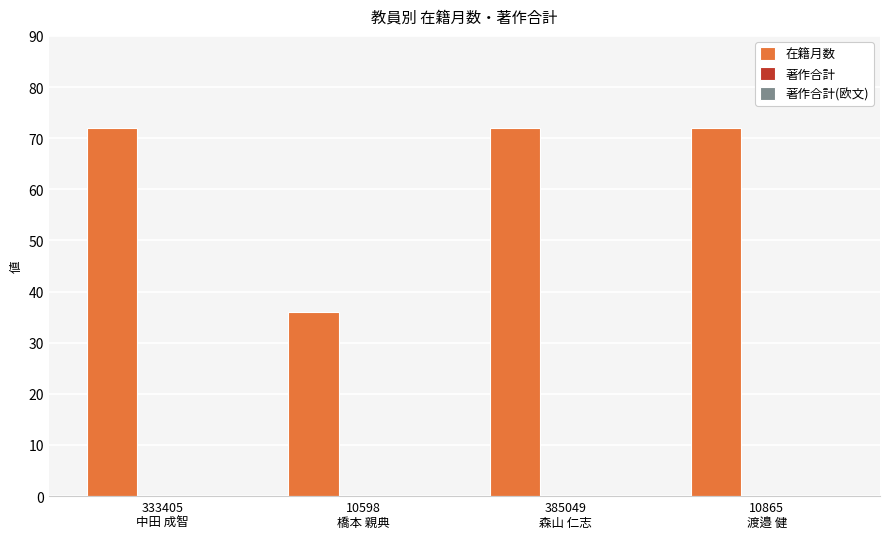

What is the difference between the maximum and minimum values?

36